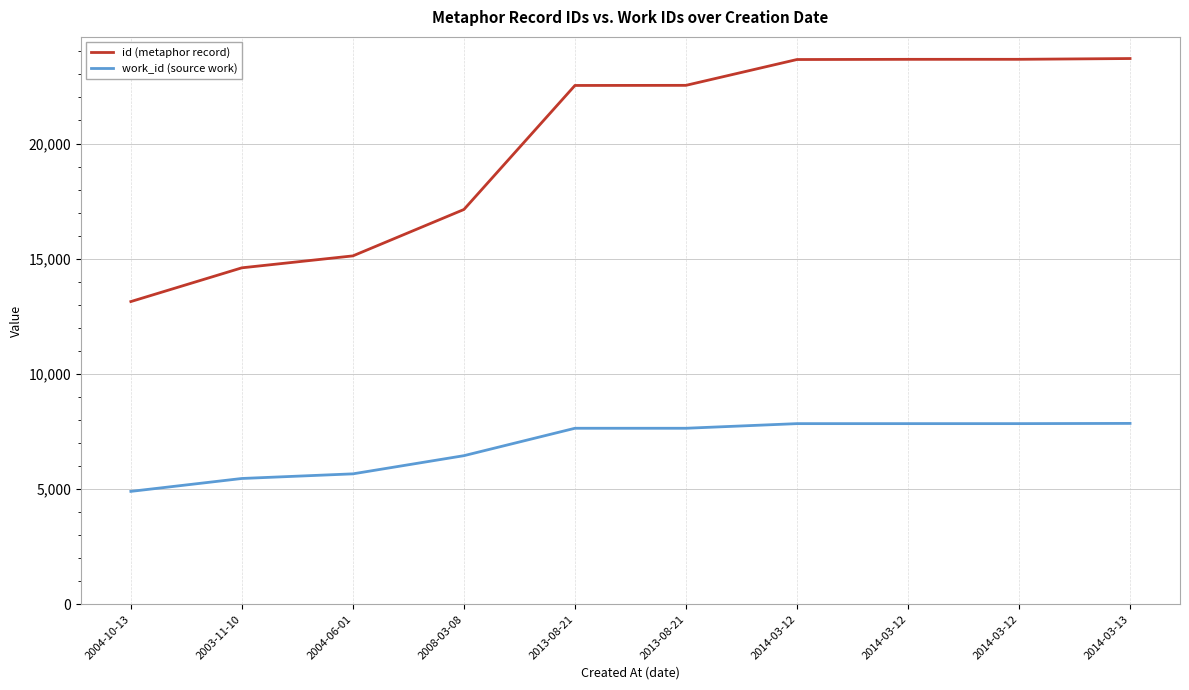

What is the minimum value shown in the chart?

4900